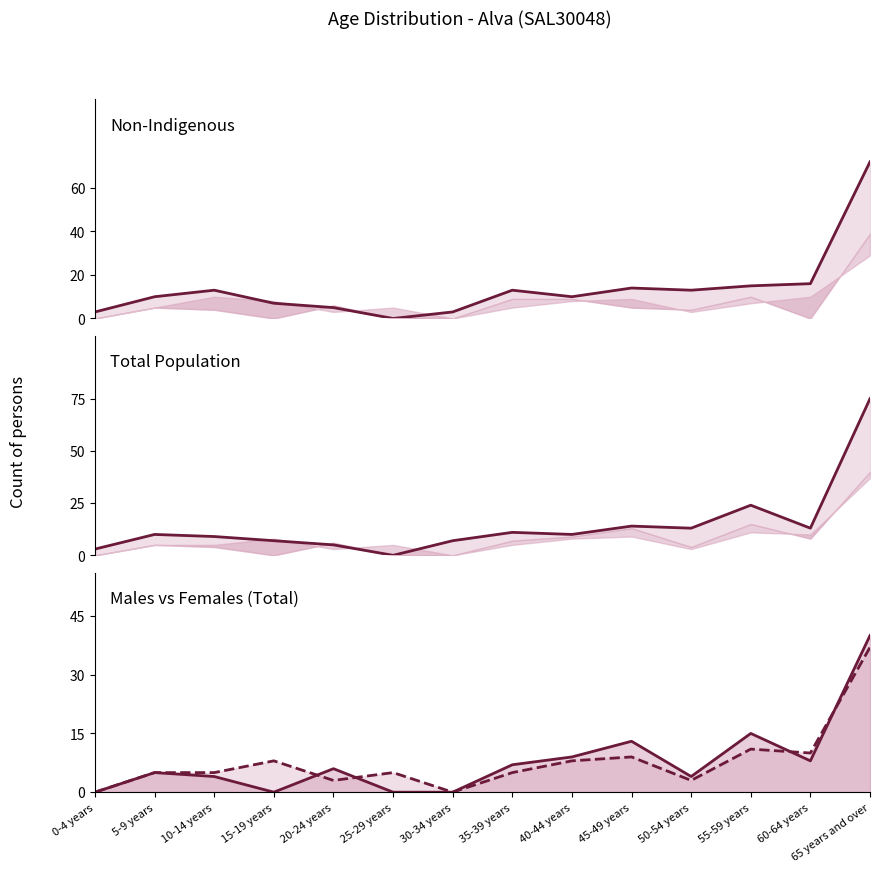

Between 5-9 years and 25-29 years, which series saw the biggest shift?

Non-Indigenous Persons line